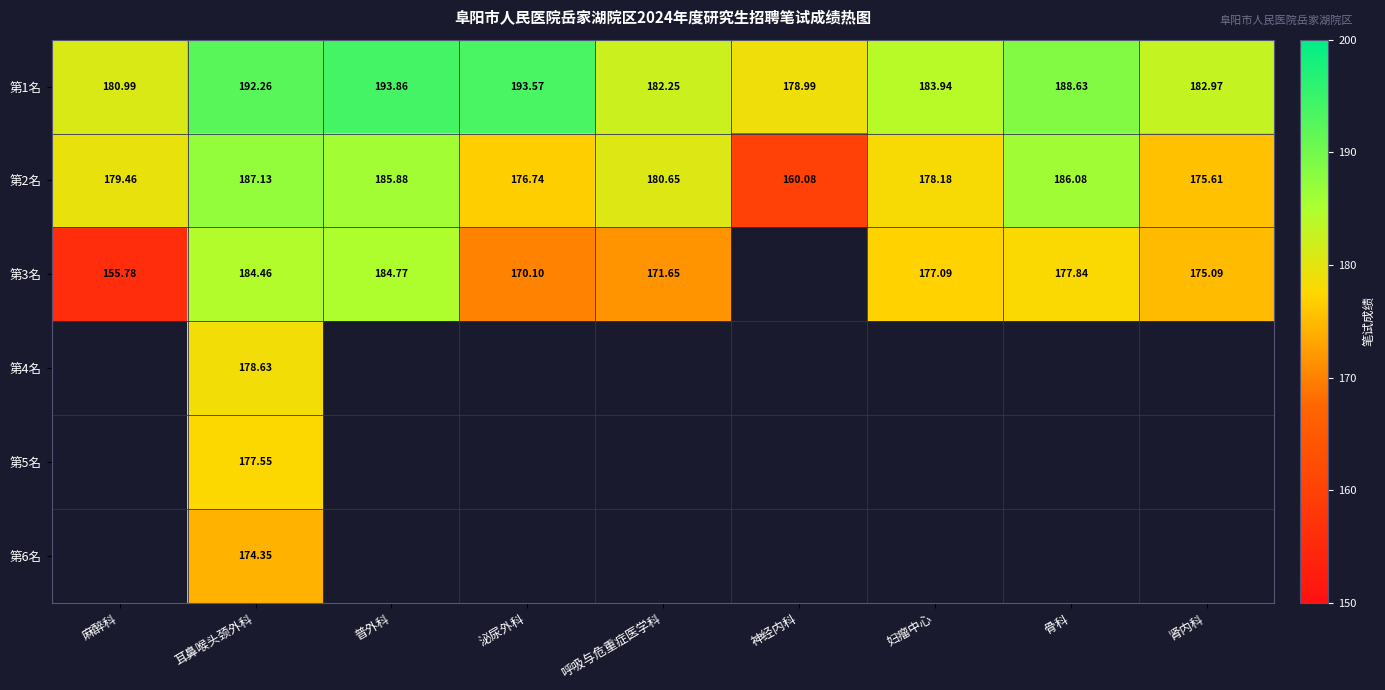

What is the average value of the 第1名 series?

186.4